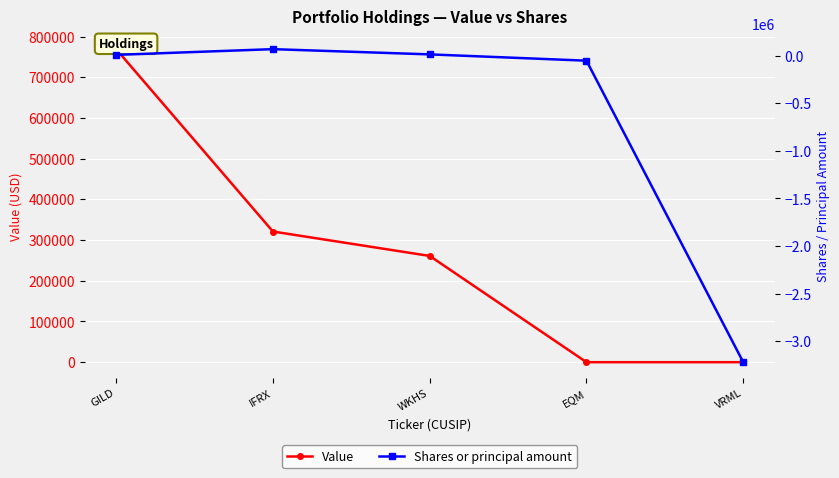

What is the sum of the Shares or principal amount values at IFRX and GILD?

80000